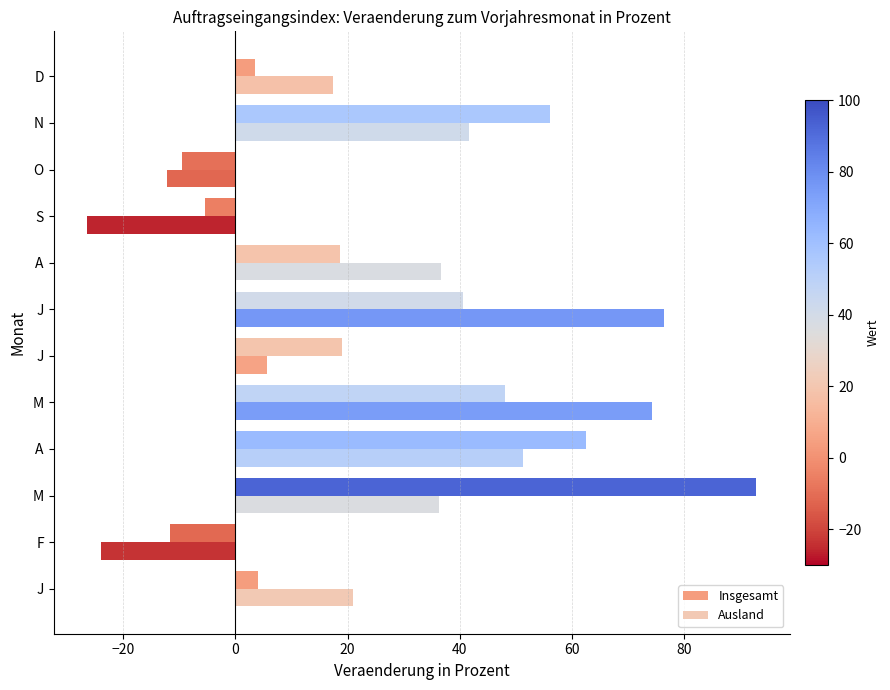

Which series has the largest range (max minus min)?

Insgesamt